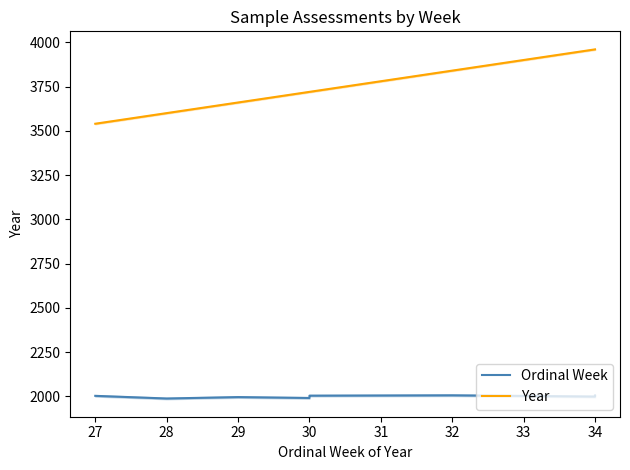

What is the value of the Year point at the 3rd from the left?

3660